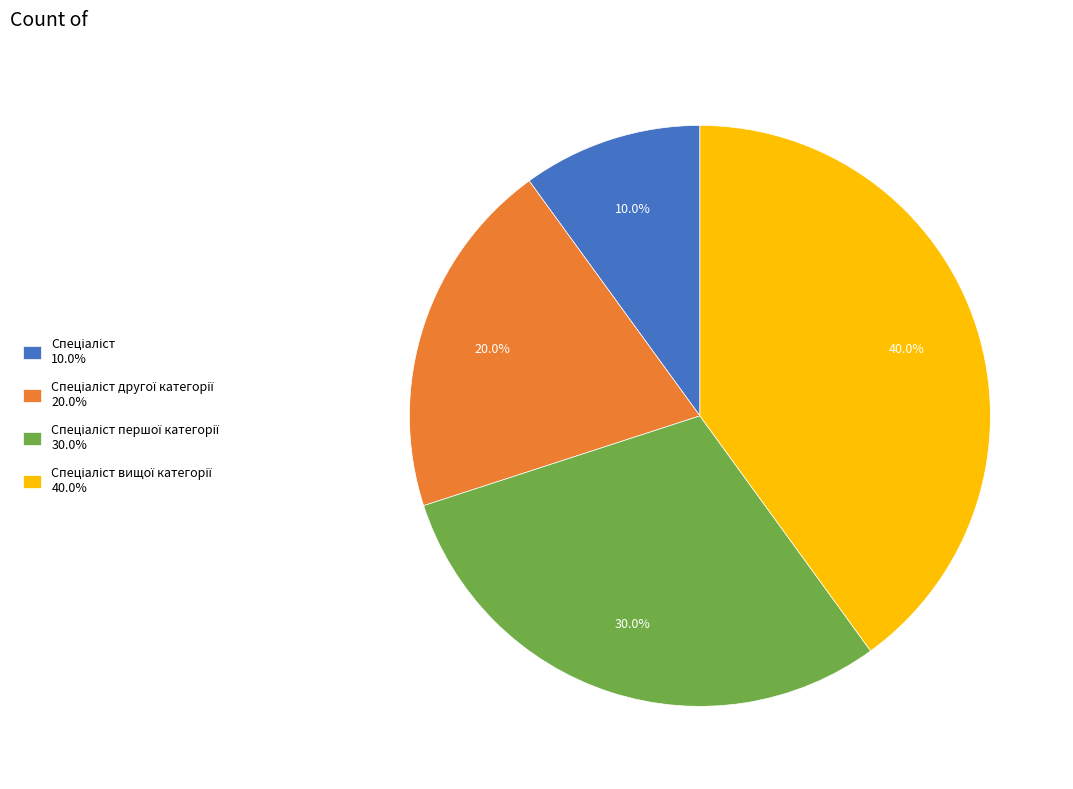

Is there any slice that represents more than half of the pie?

No